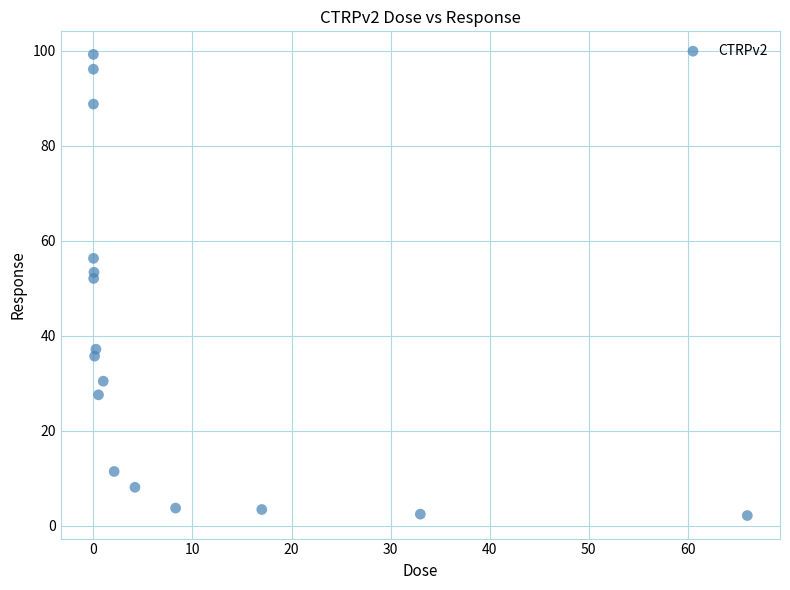

What is the range of X values (max minus min)?

66.0